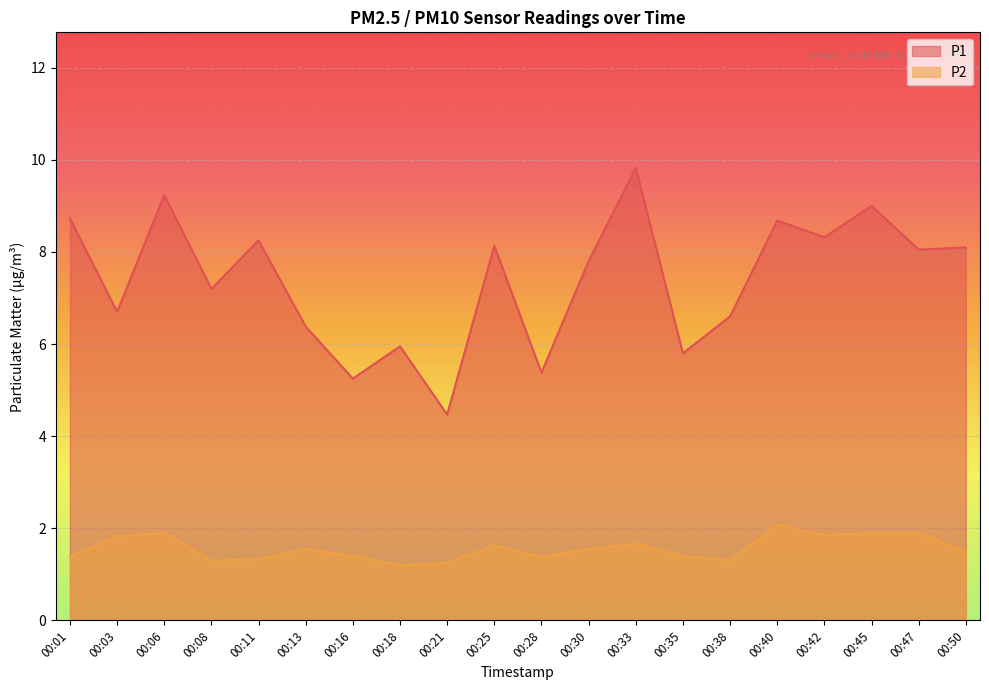

True or false: P2 and P1 intersect in this chart.

False